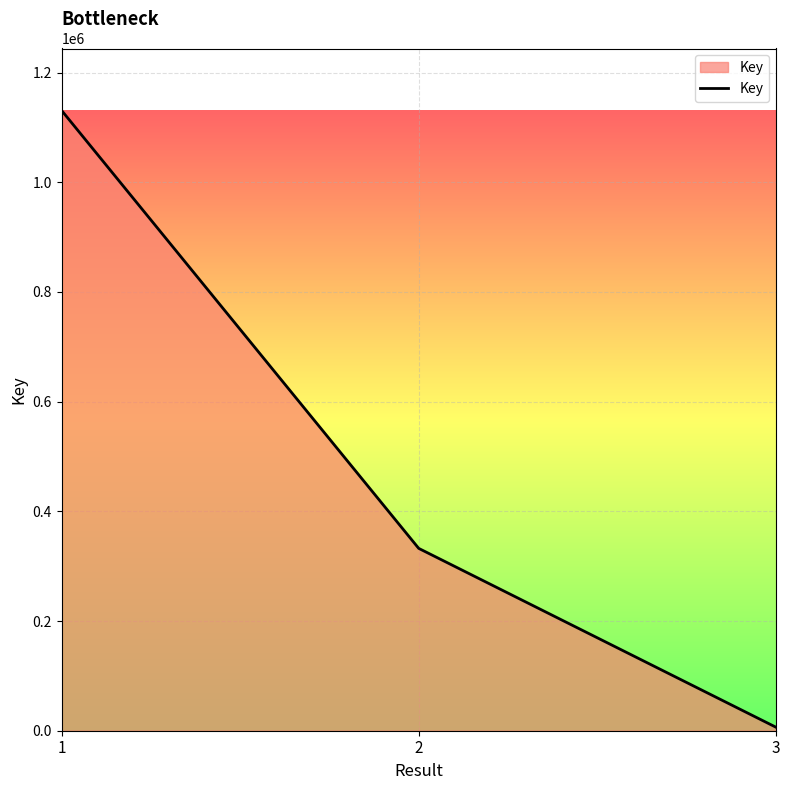

Where does the data first go above 332493?

1